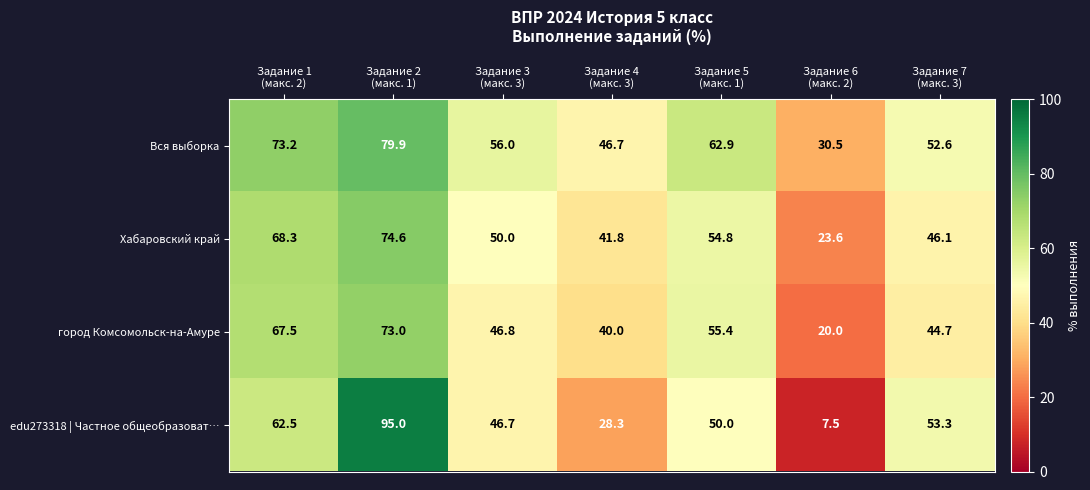

What is the spread (max minus min) of values at Задание 2
(макс. 1)?

22.0